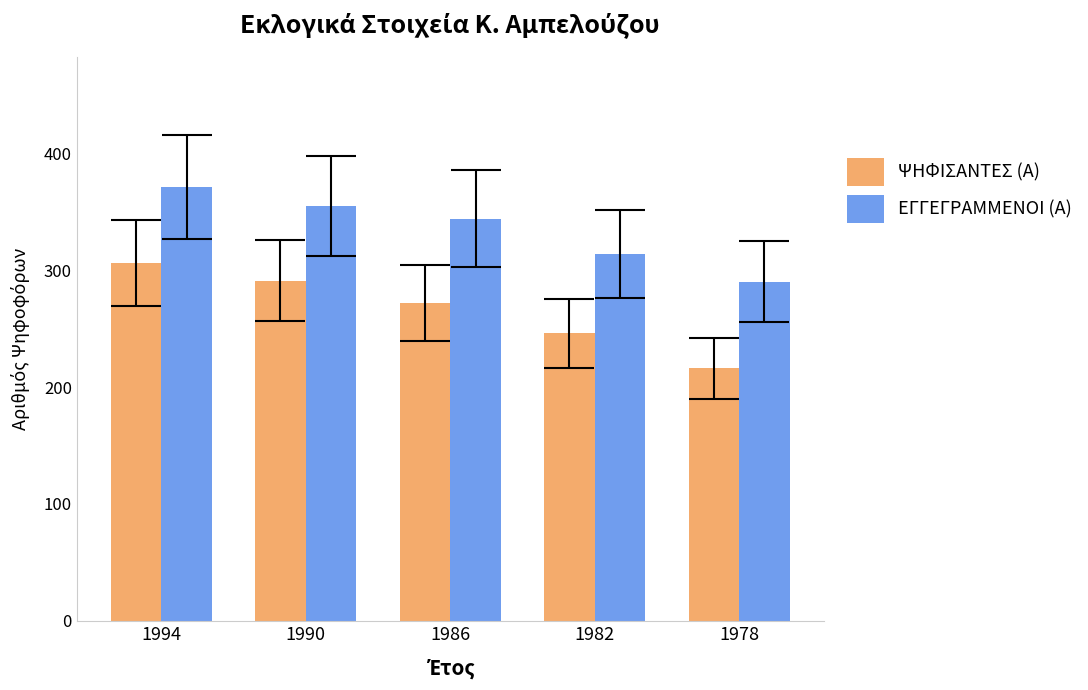

What is the difference between the maximum and minimum values in the ΨΗΦΙΣΑΝΤΕΣ (Α) series?

90